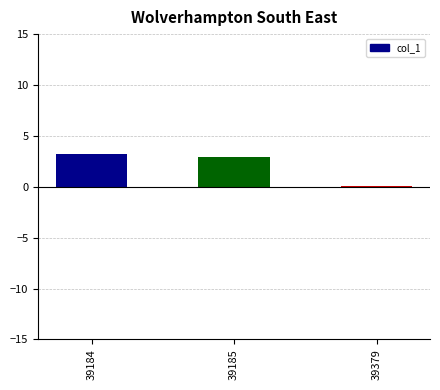

What is the sum of the values at 39185 and 39184?

6.2